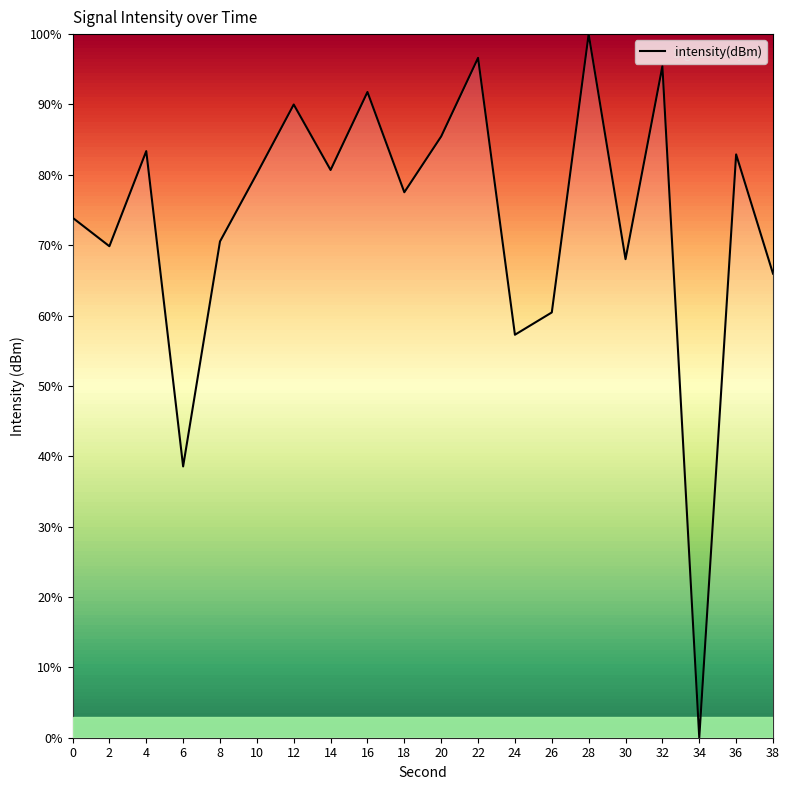

Between 28 and 12, which is larger?

28